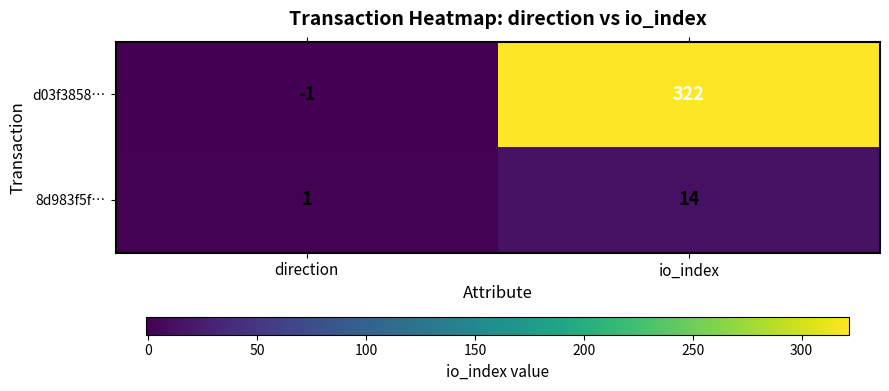

Which series has the largest total across all categories?

d03f3858…